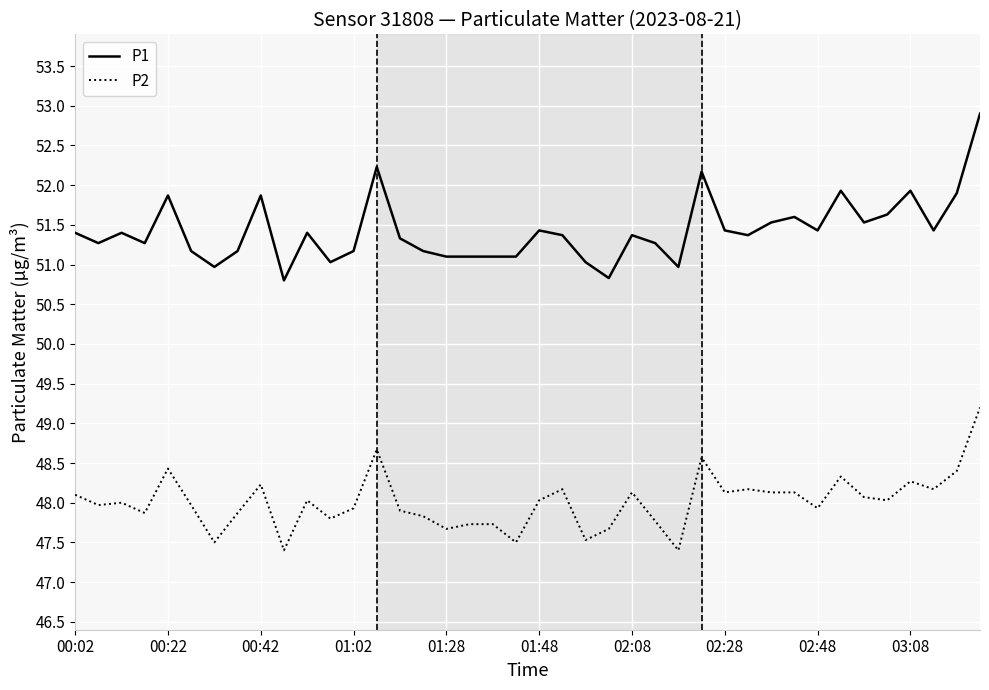

Which series has the largest range (max minus min)?

P1